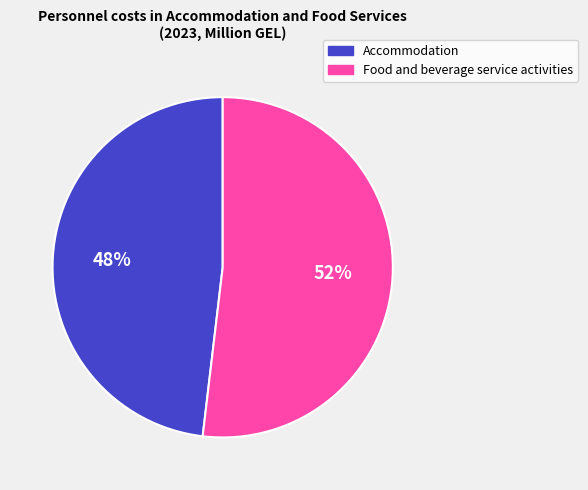

Do Accommodation and Food and beverage service activities together represent more than half of the pie?

Yes